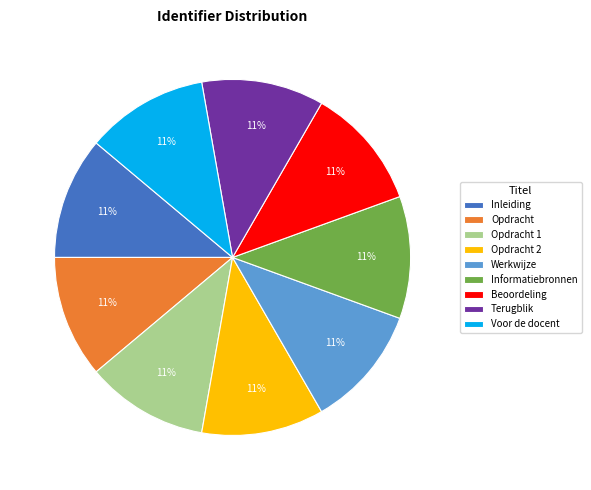

How many segments does this pie chart have?

9